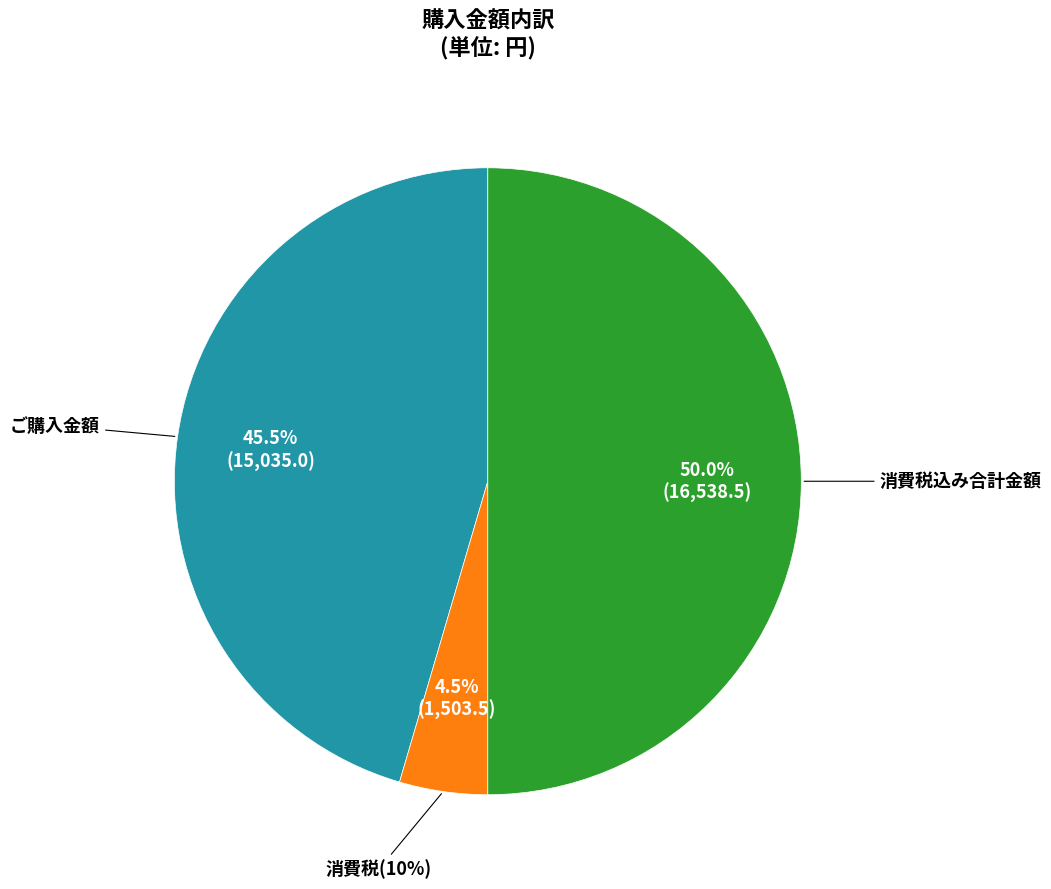

Is it true that ご購入金額 is 40% of the pie?

False